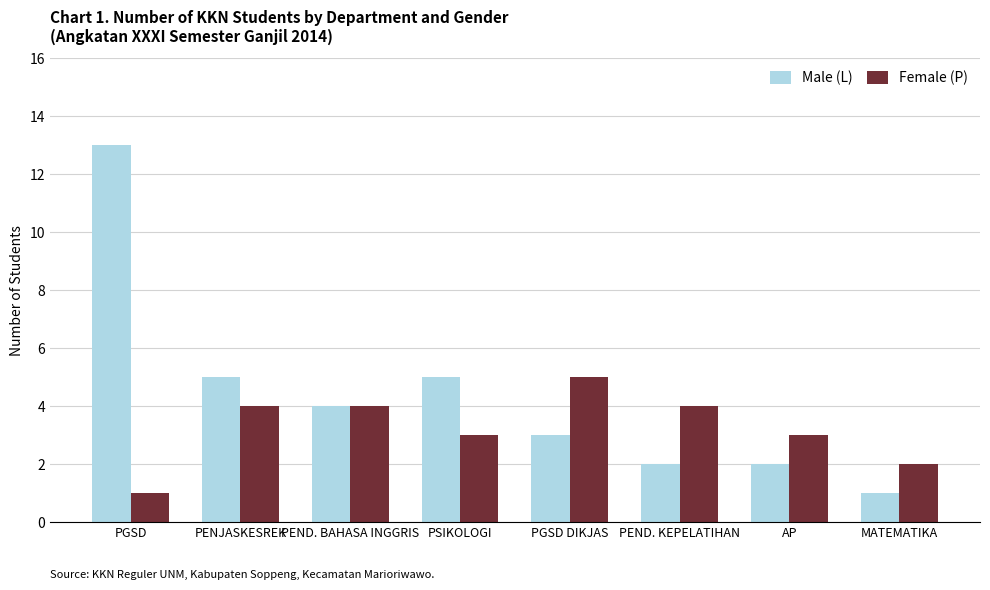

What is the maximum value for Male (L)?

13